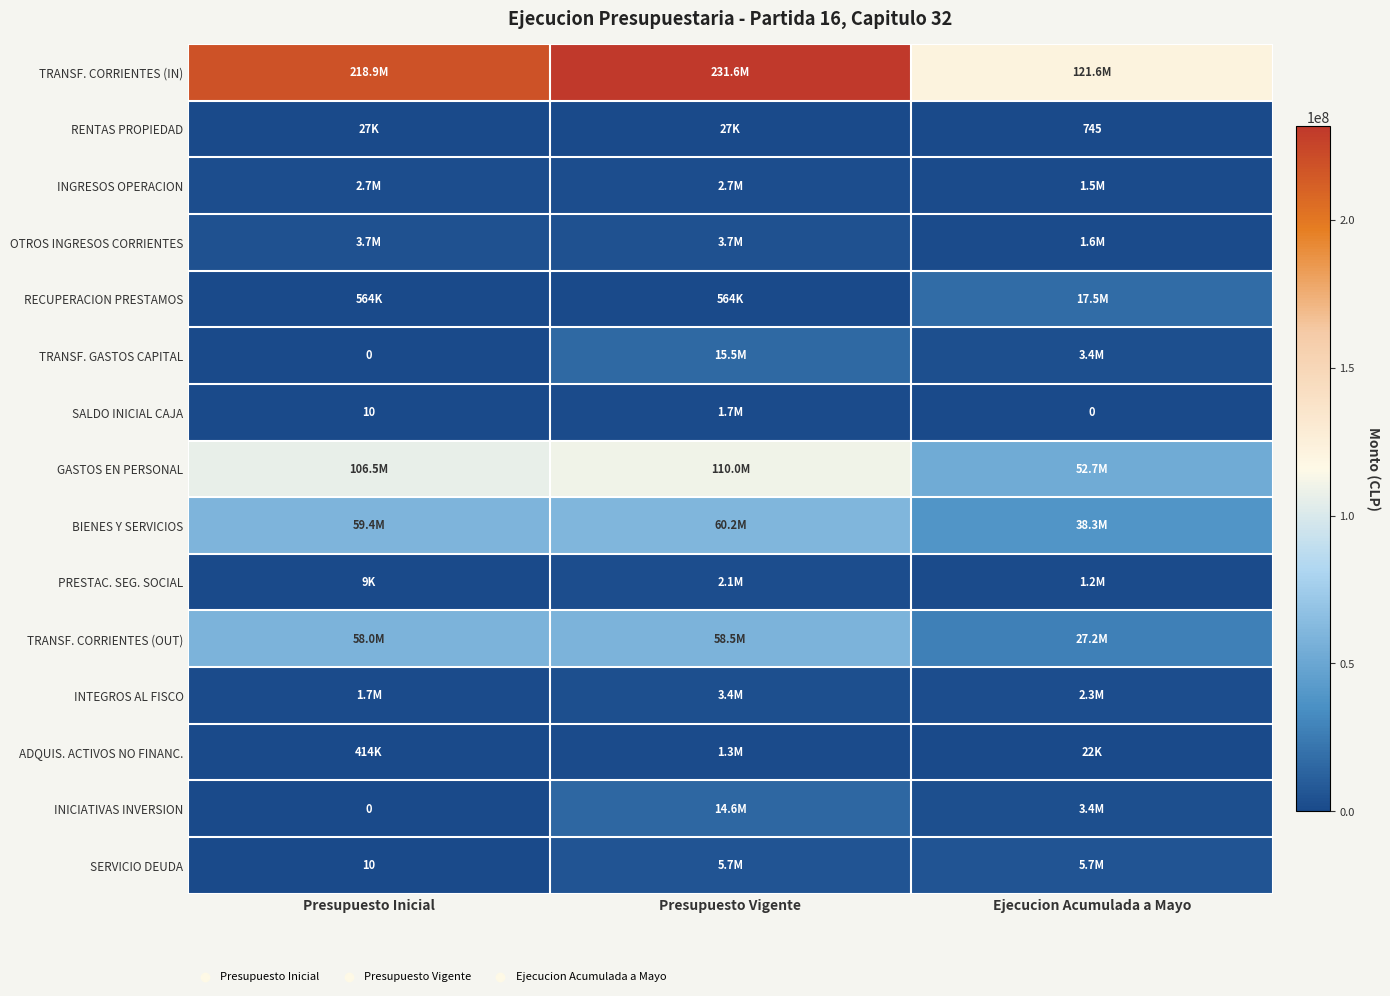

What is the maximum value shown in the chart?

231615114